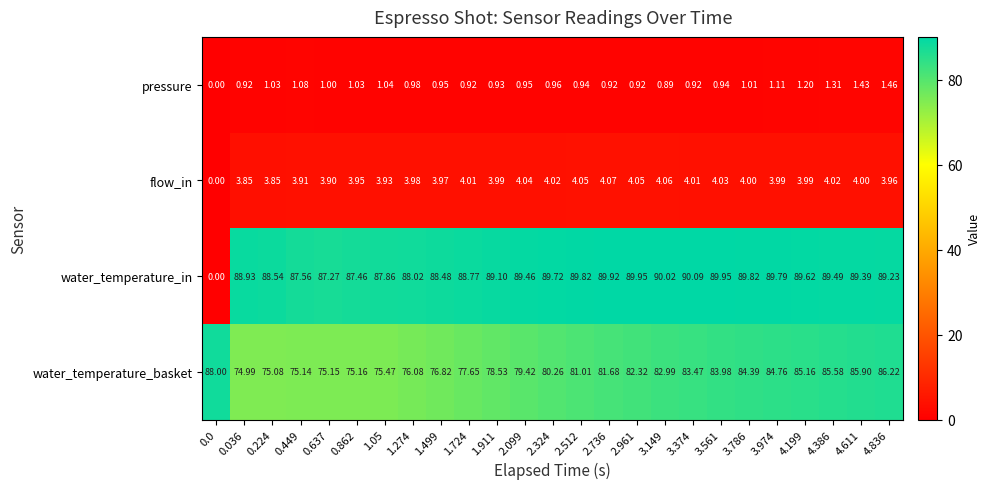

Is the value of pressure at 3.149 greater than the value of flow_in at 0.224?

No